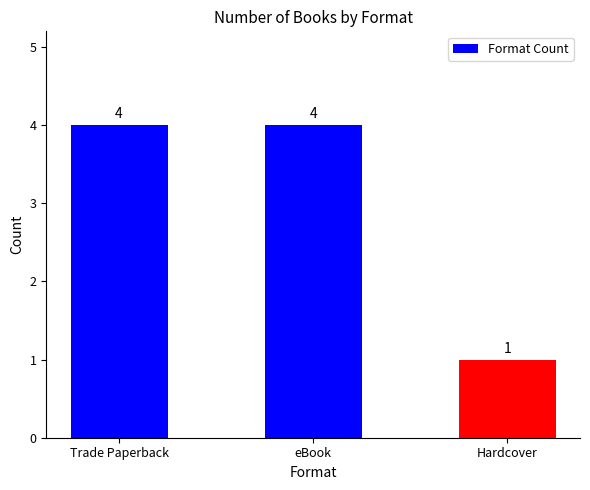

How many data points are less than 4?

1